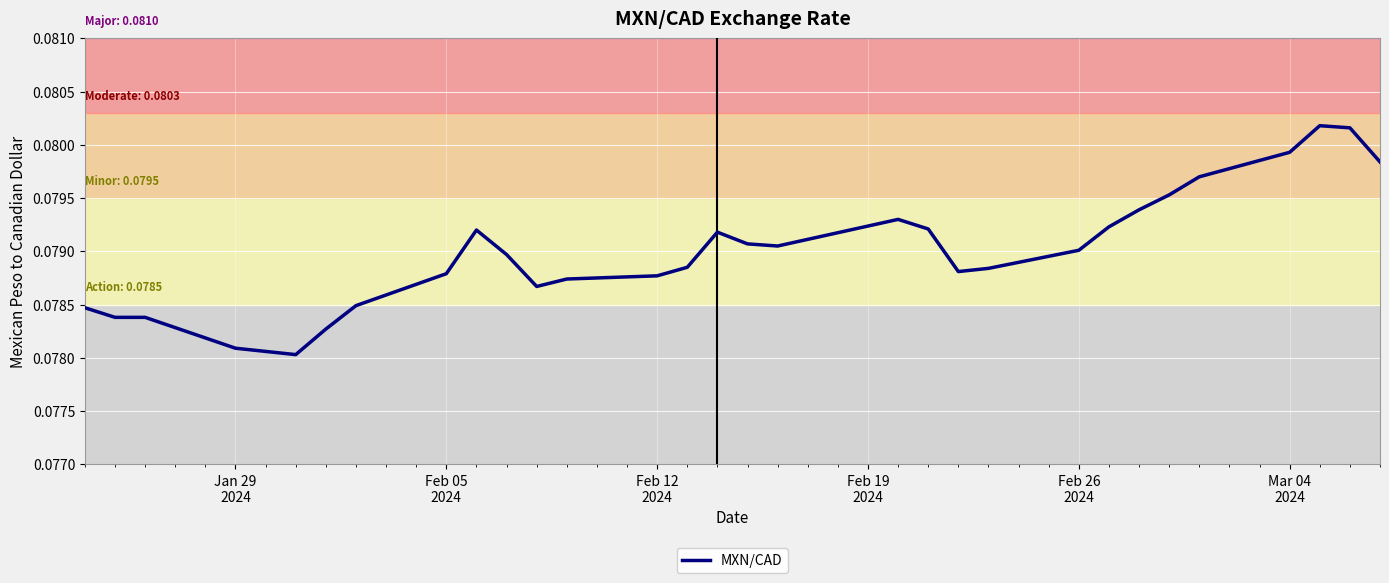

How many values are between 0 and 1?

31